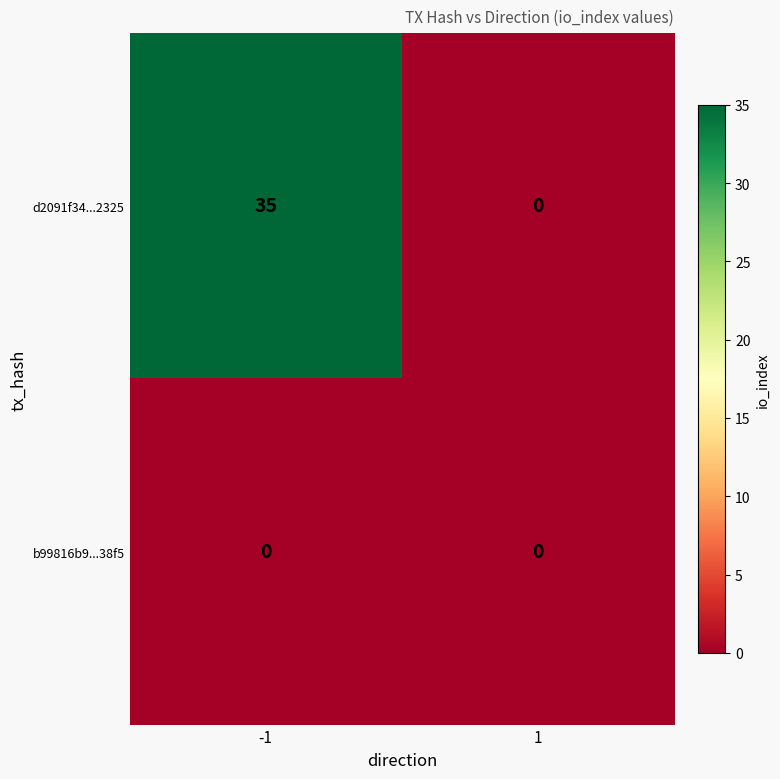

Which series has the largest range (max minus min)?

d2091f34...2325